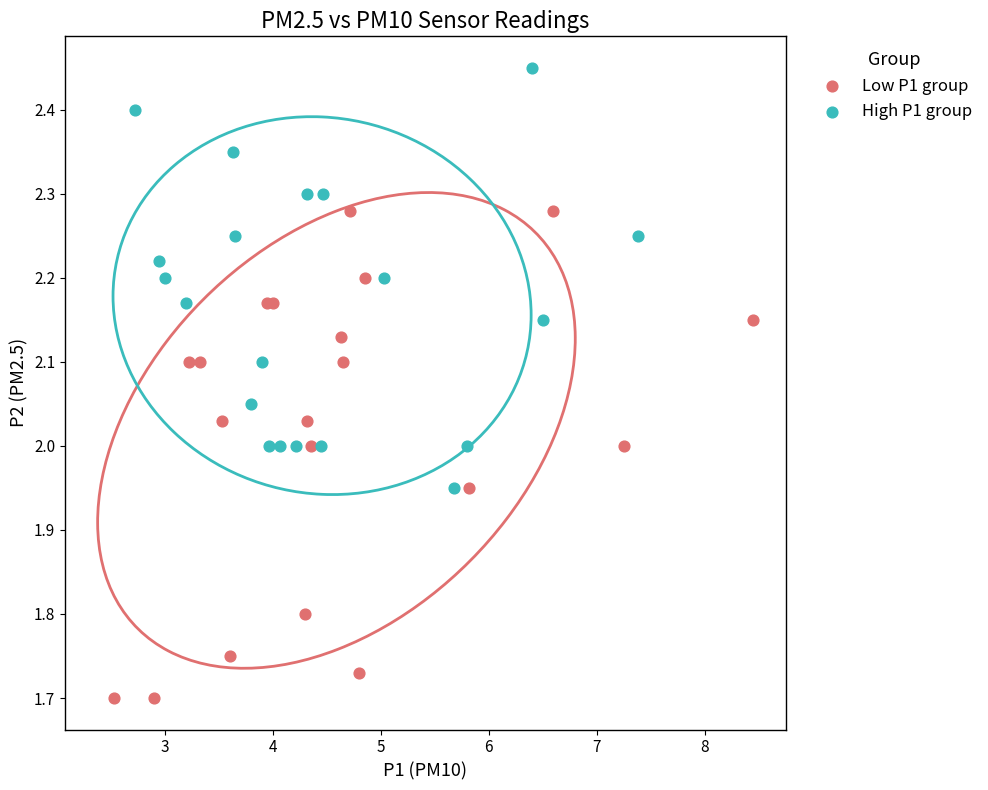

Which series has the widest spread of Y values?

Low P1 group